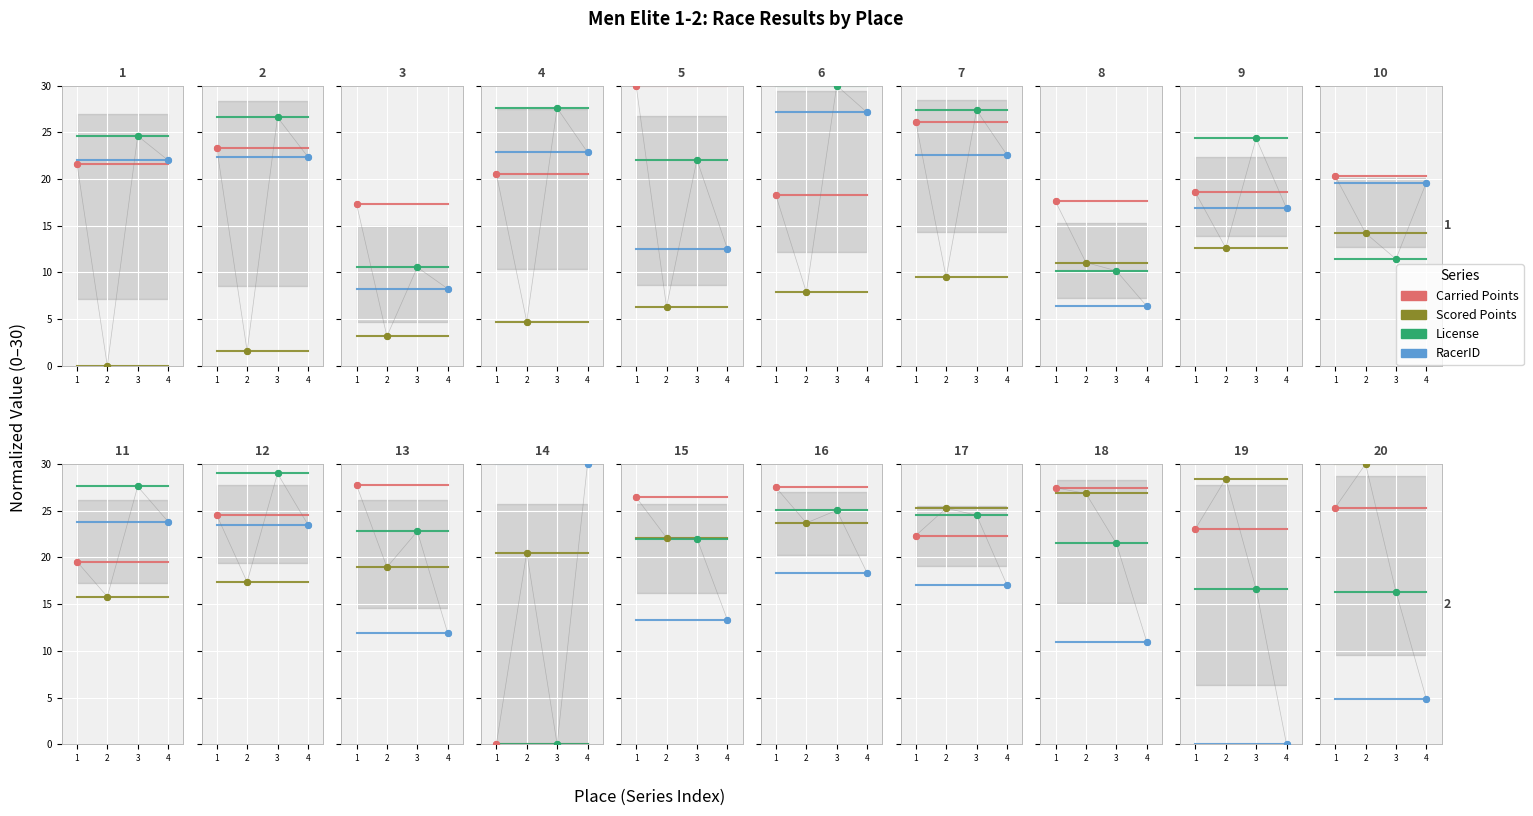

At which category is the sum across all series the highest?

1